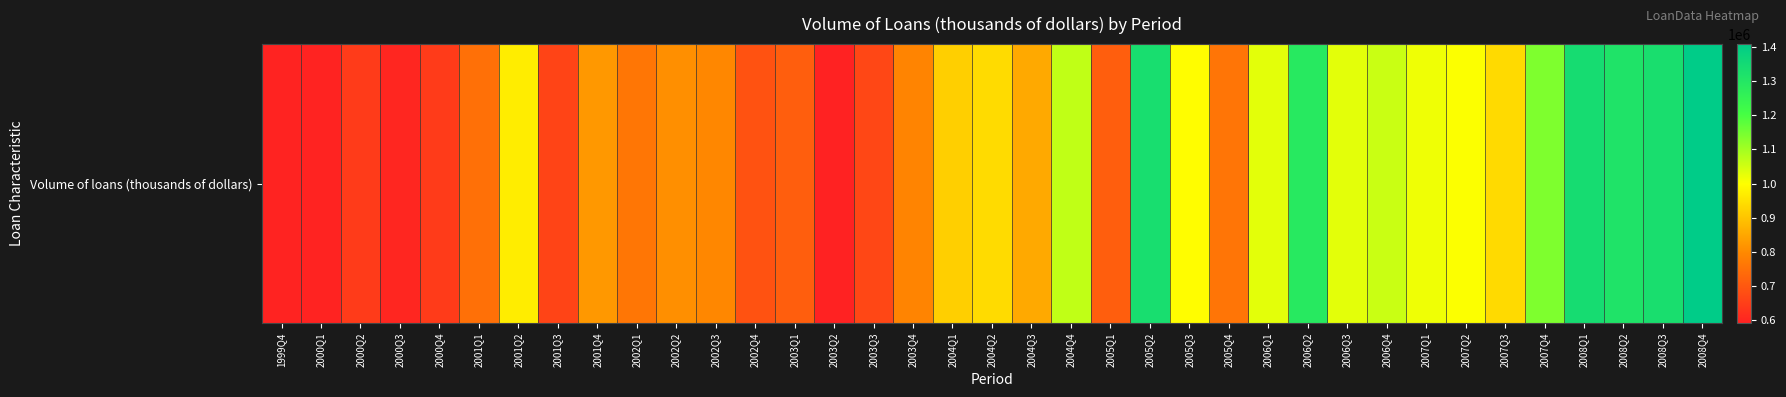

What is the difference between the values at 2002Q4 and 2007Q3?

247176